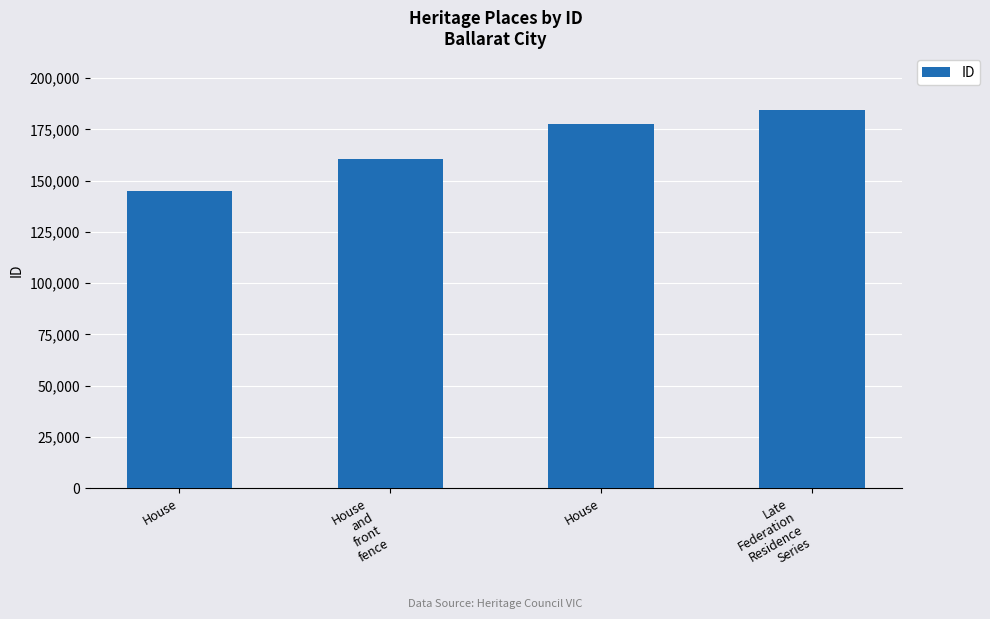

What is the ratio of the value at House to the value at House?

1.2